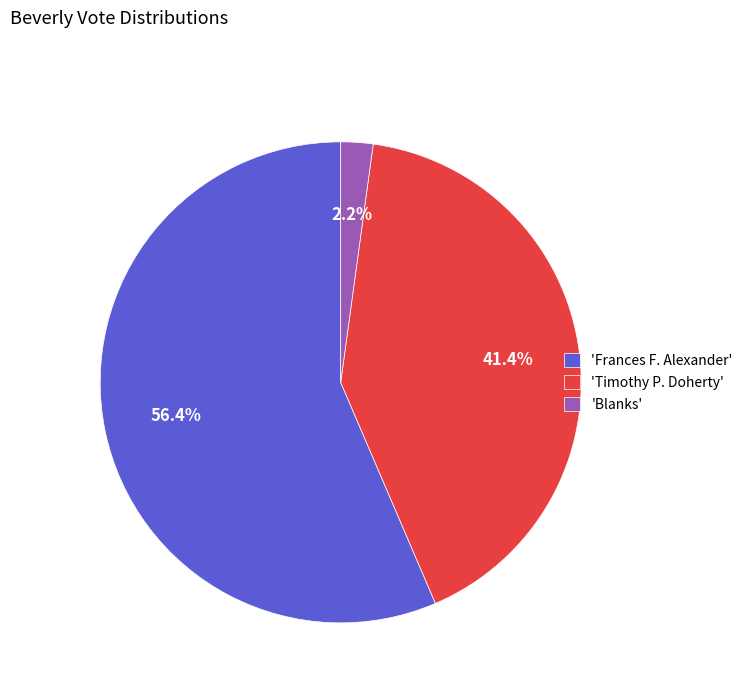

How much of the chart is everything except 'Blanks'?

97.8%